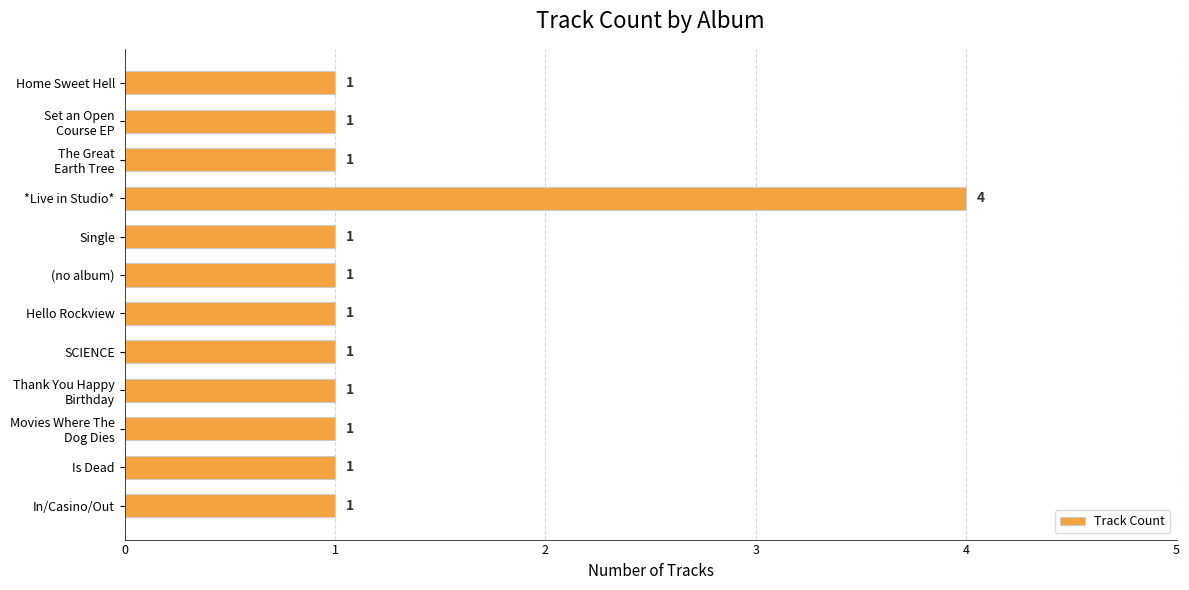

The value at Hello Rockview is 1. True or false?

True